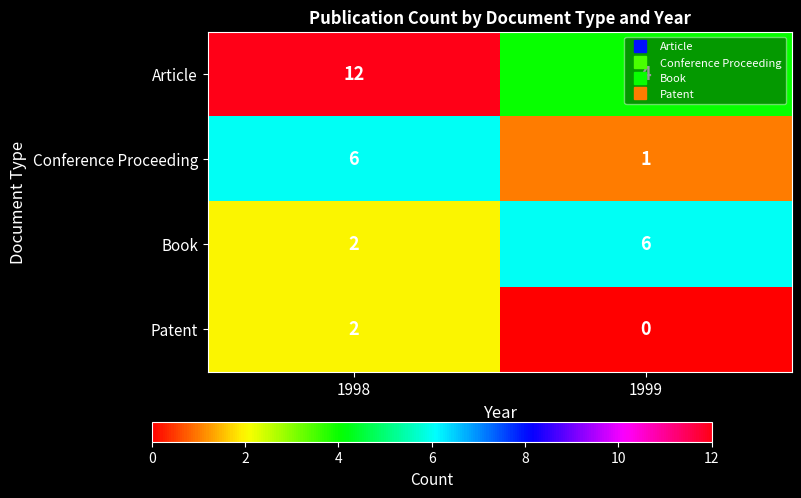

The Book series shows 6 at 1999. True or false?

True